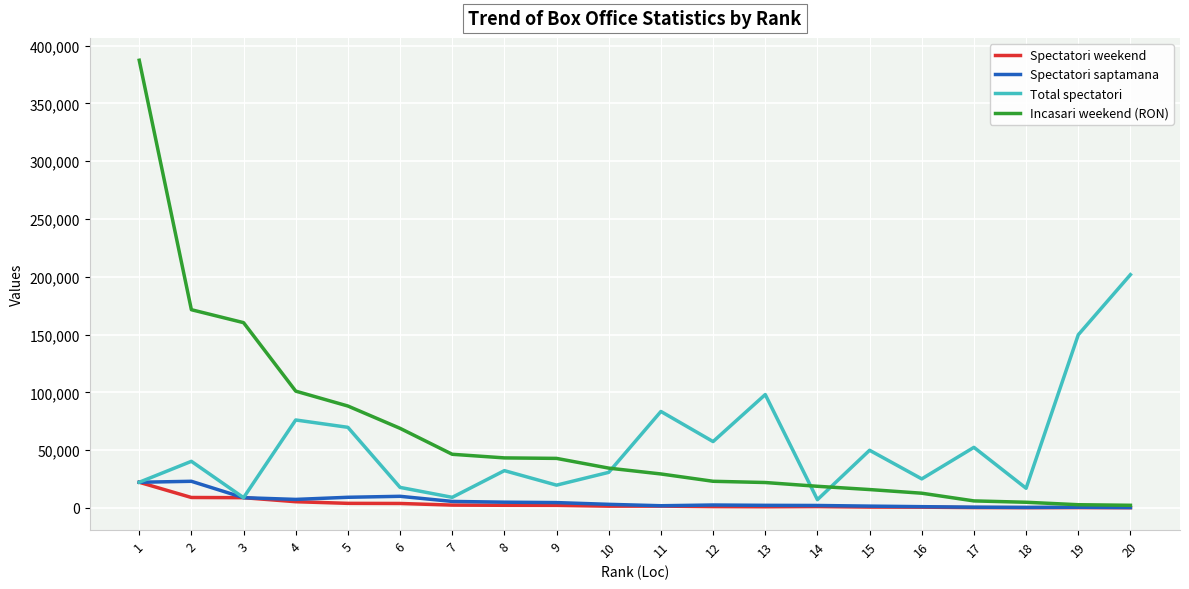

The value of Spectatori weekend at 8 is 2270. True or false?

True